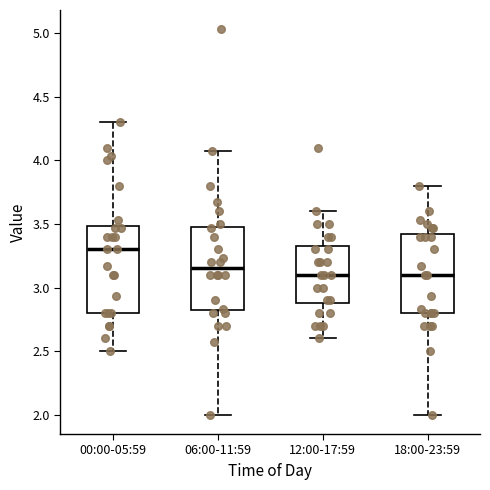

Reading left to right, transcribe this box plot: for each box, give where its median line is, the range the box spans, and where its two whiskers end, as read against the y-axis. The values are not printed on the chart, so give them approximately, as read against the axis.

00:00-05:59: median 3.30, box 2.80 to 3.50, whiskers 2.50 to 4.30
06:00-11:59: median 3.15, box 2.80 to 3.50, whiskers 2.00 to 4.05
12:00-17:59: median 3.10, box 2.90 to 3.35, whiskers 2.60 to 3.60
18:00-23:59: median 3.10, box 2.80 to 3.40, whiskers 2.00 to 3.80